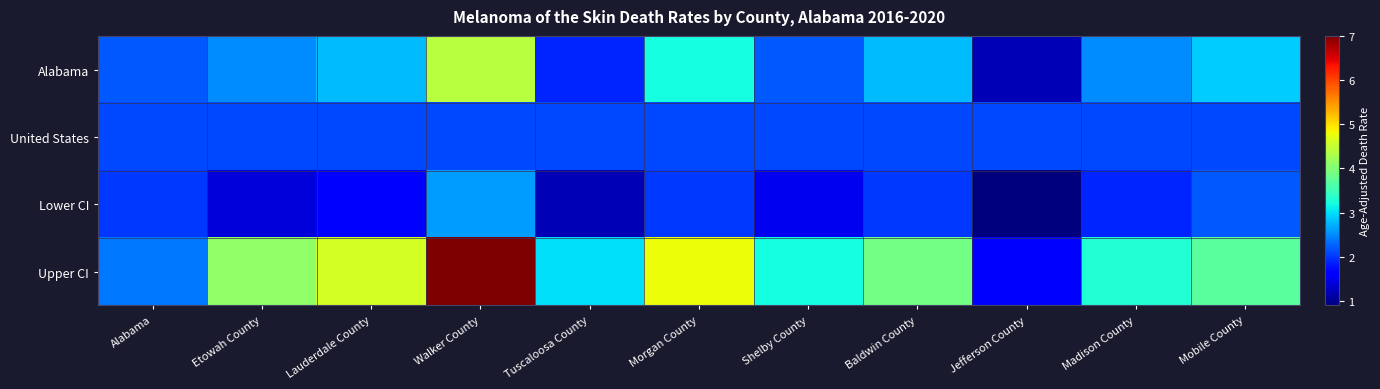

Reading left to right, transcribe all the data shown in this chart.

Alabama: Alabama=2.2	Etowah County=2.5	Lauderdale County=2.8	Walker County=4.4	Tuscaloosa County=1.9	Morgan County=3.2	Shelby County=2.2	Baldwin County=2.8	Jefferson County=1.2	Madison County=2.5	Mobile County=2.9
United States: Alabama=2.1	Etowah County=2.1	Lauderdale County=2.1	Walker County=2.1	Tuscaloosa County=2.1	Morgan County=2.1	Shelby County=2.1	Baldwin County=2.1	Jefferson County=2.1	Madison County=2.1	Mobile County=2.1
Lower CI: Alabama=2.0	Etowah County=1.4	Lauderdale County=1.6	Walker County=2.6	Tuscaloosa County=1.2	Morgan County=2.0	Shelby County=1.5	Baldwin County=2.0	Jefferson County=0.9	Madison County=1.9	Mobile County=2.2
Upper CI: Alabama=2.4	Etowah County=4.1	Lauderdale County=4.6	Walker County=7.0	Tuscaloosa County=3.0	Morgan County=4.8	Shelby County=3.2	Baldwin County=3.9	Jefferson County=1.6	Madison County=3.3	Mobile County=3.7